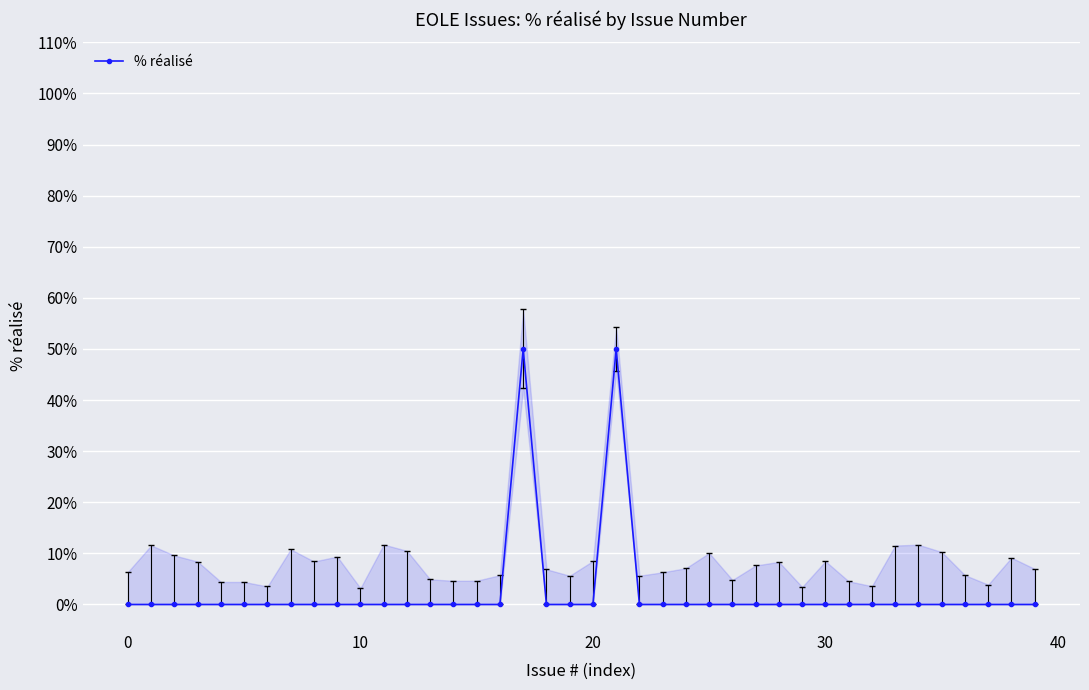

True or false: the data shows 0 at 35.

True